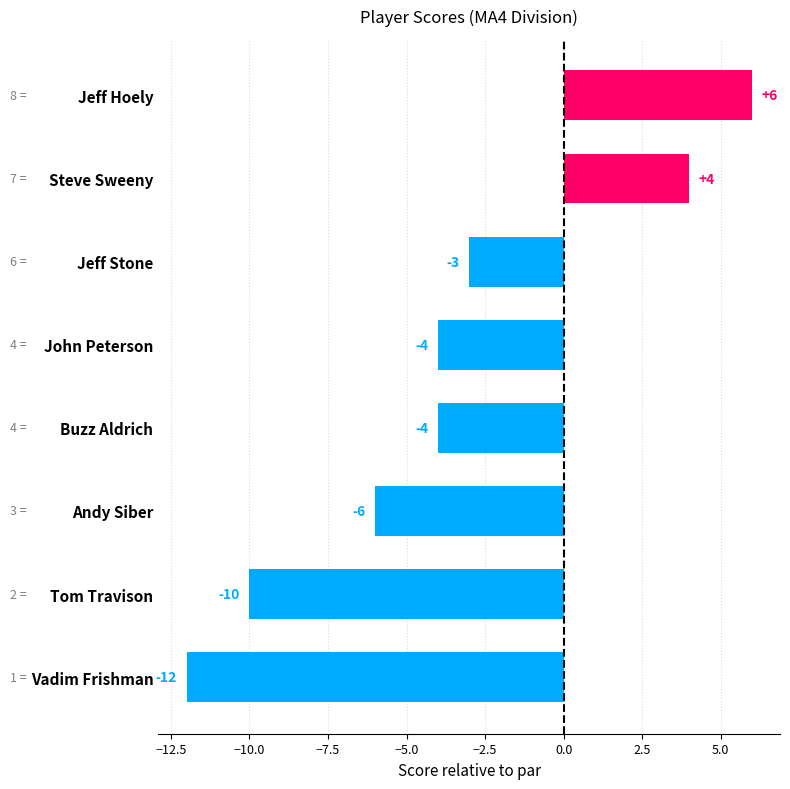

What is the change in value from John Peterson to Jeff Hoely?

+10